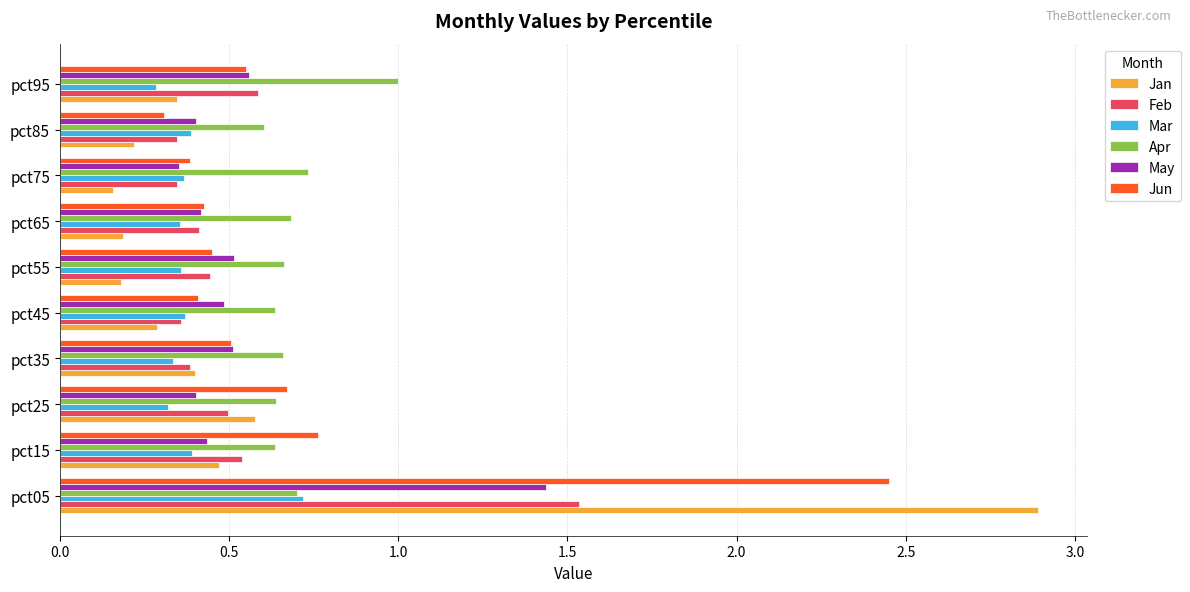

What is the sum of all Apr values?

7.0